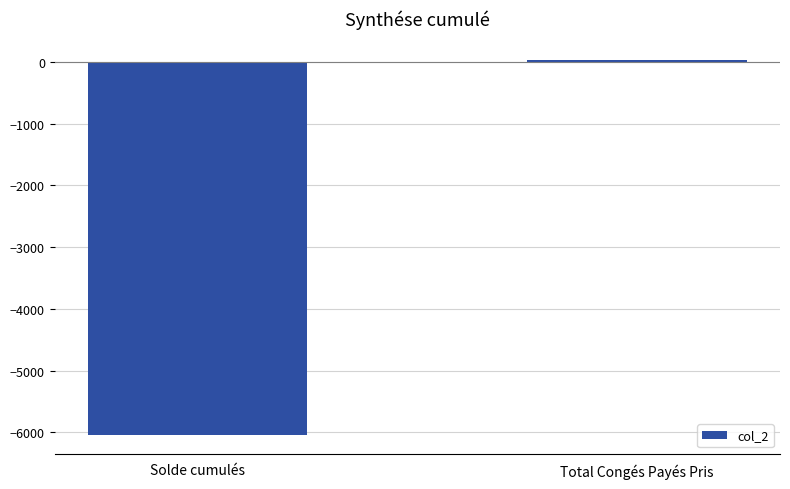

List the labels in order of value, smallest first.

Solde cumulés, Total Congés Payés Pris